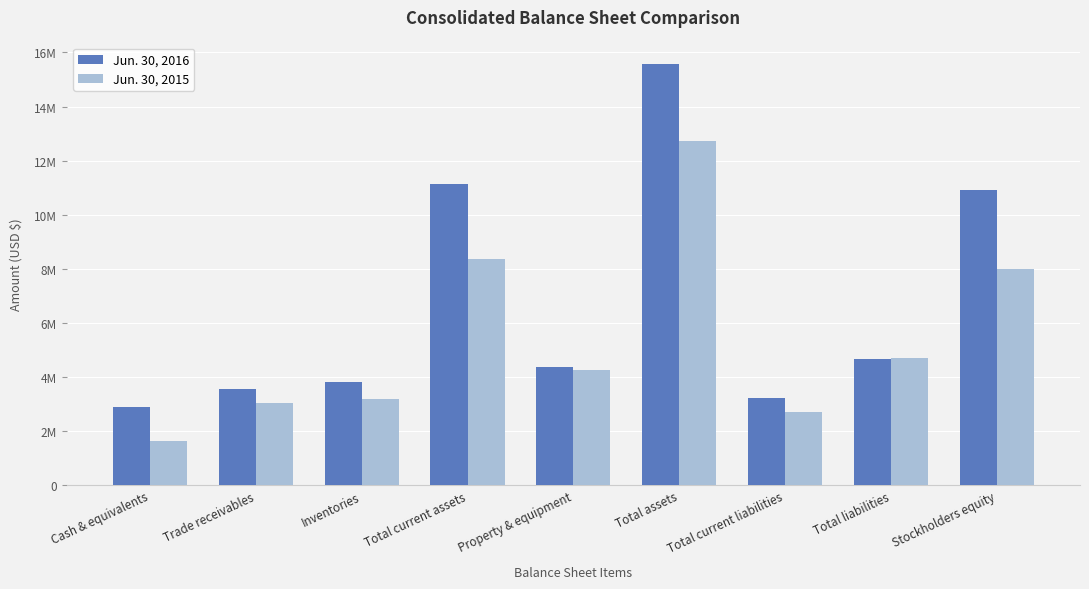

What is the total value across all series at Stockholders equity?

18931556